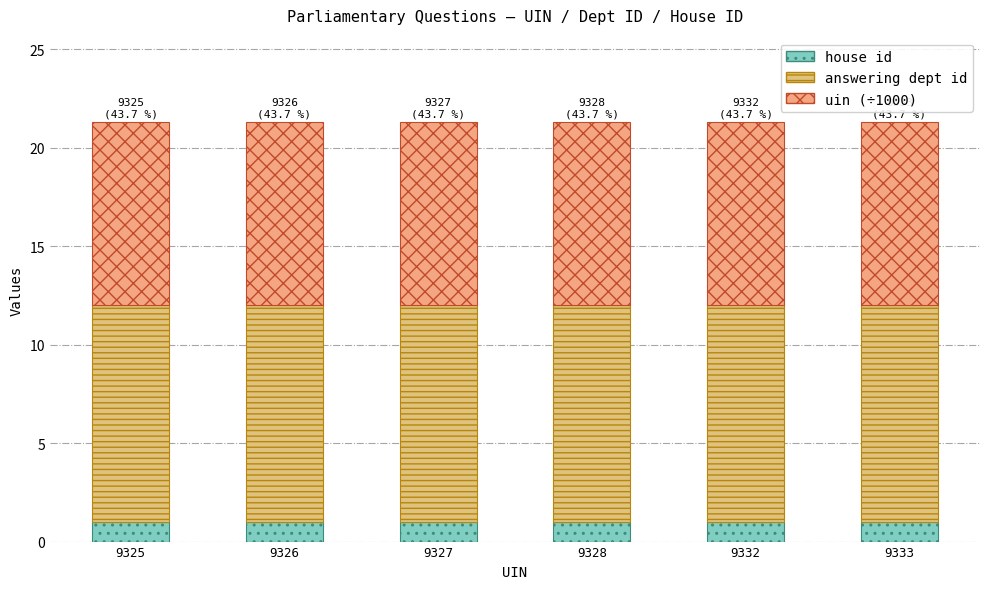

Is it true that house id equals 1.0 at 9333?

True